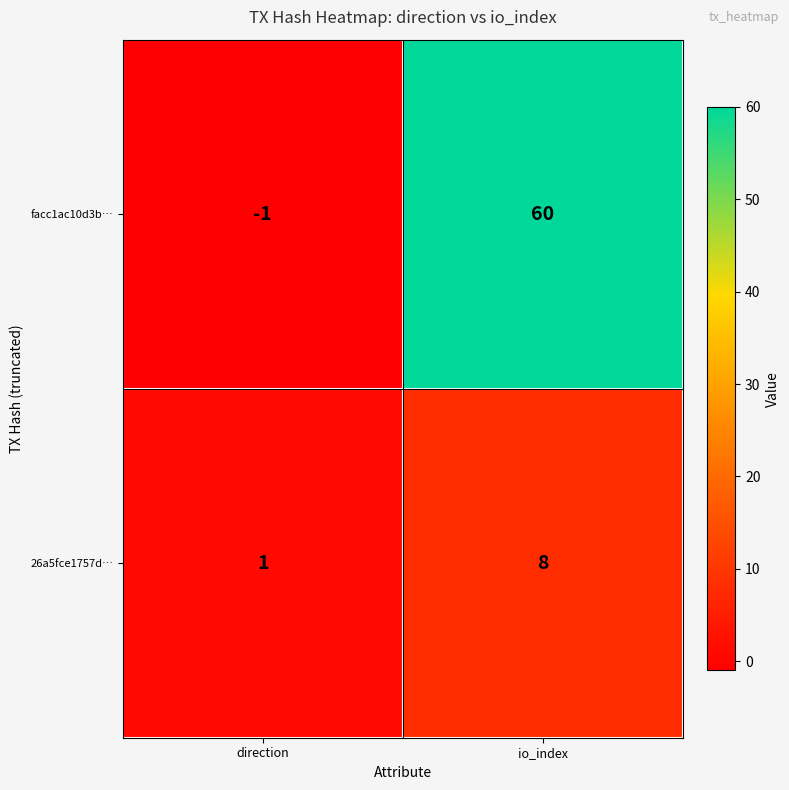

Count the number of categories in the chart.

2